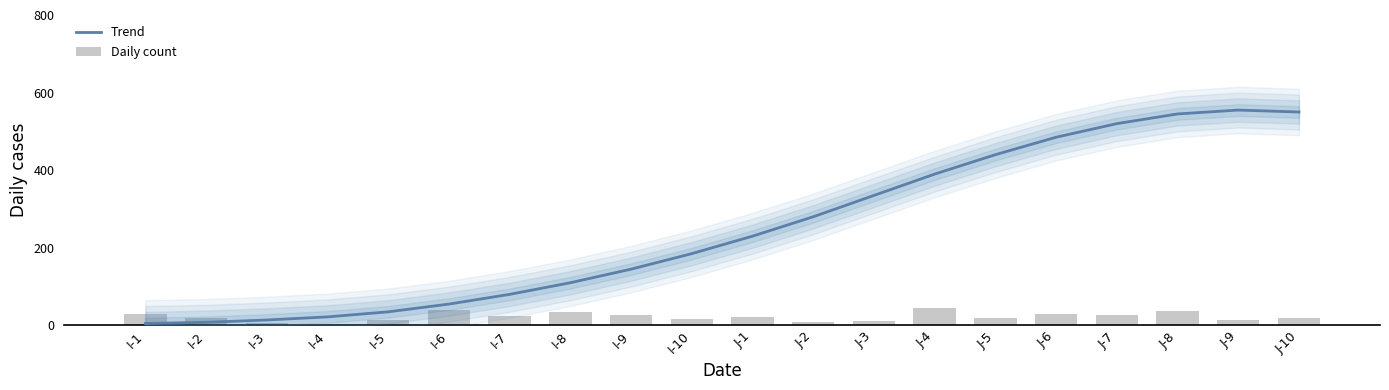

What is the difference between the maximum and second lowest values in the Trend series?

547